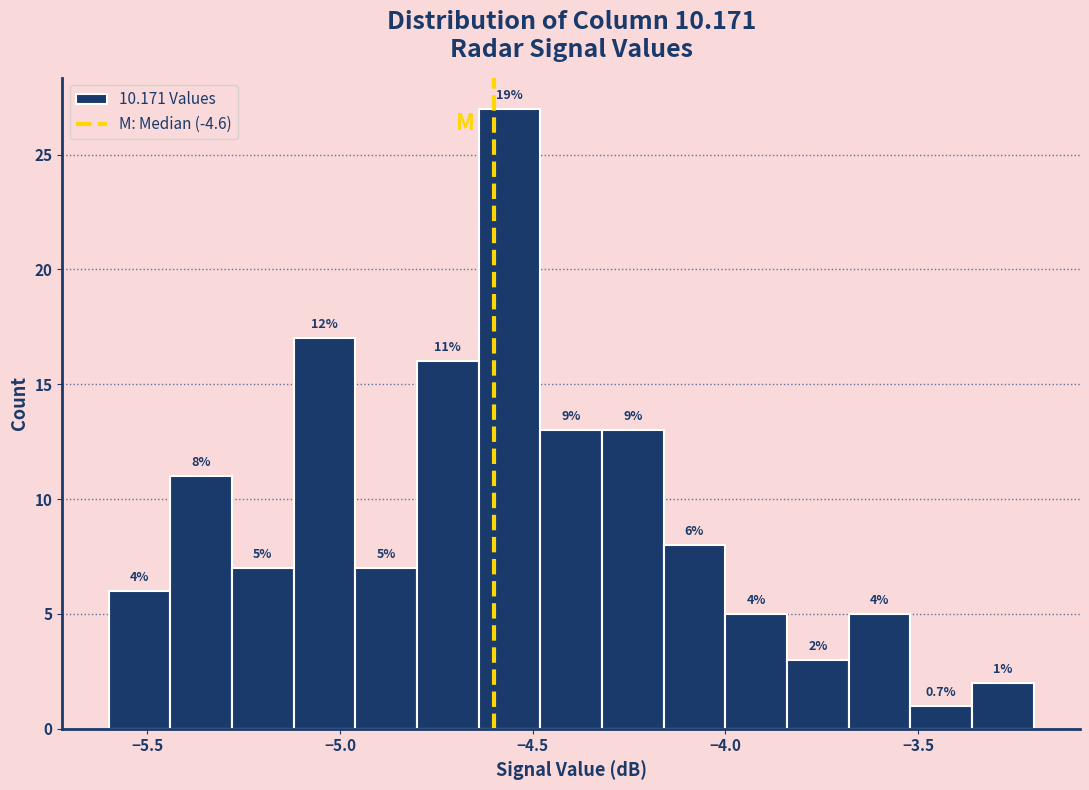

Around what value on the x-axis is the tallest bar? Give the approximate position of its centre, as read against the axis.

-4.55